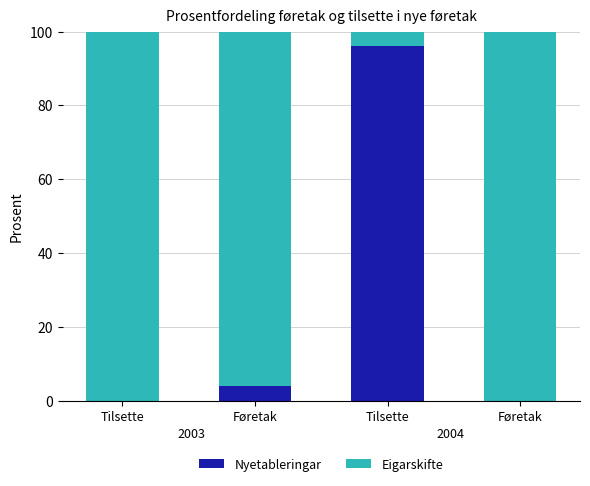

Are the bars horizontal?

No